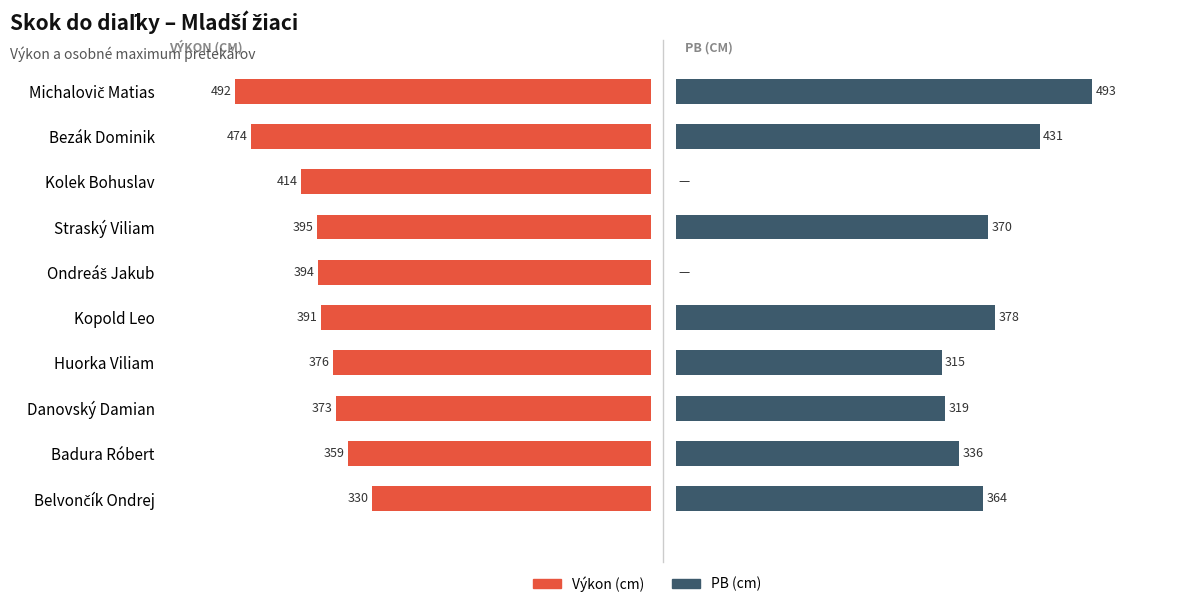

What is the difference between the highest and lowest values at Badura Róbert?

23